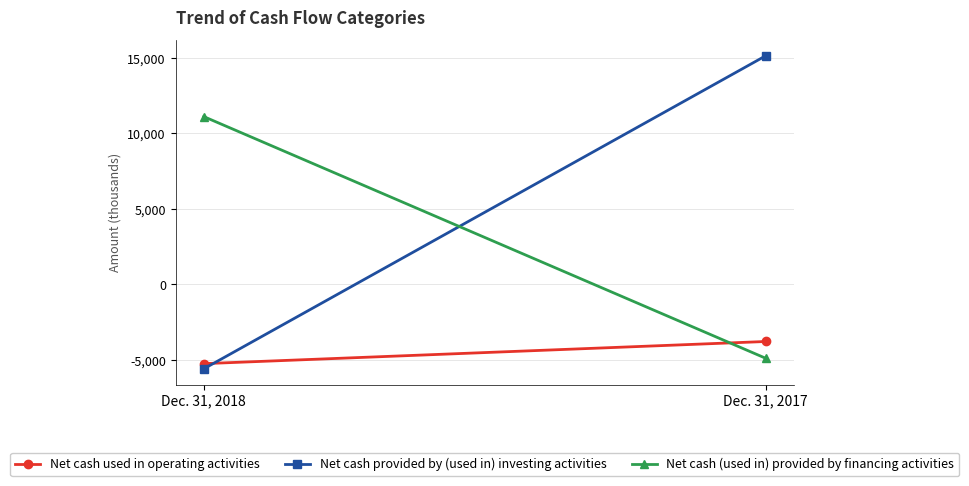

What is the approximate value of Net cash (used in) provided by financing activities at Dec. 31, 2018, to the nearest 10?

11120